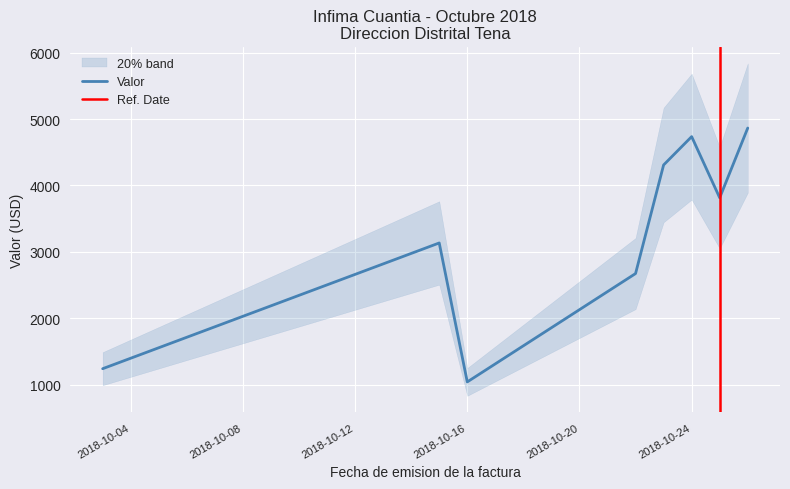

What is the minimum value for Valor?

1045.0